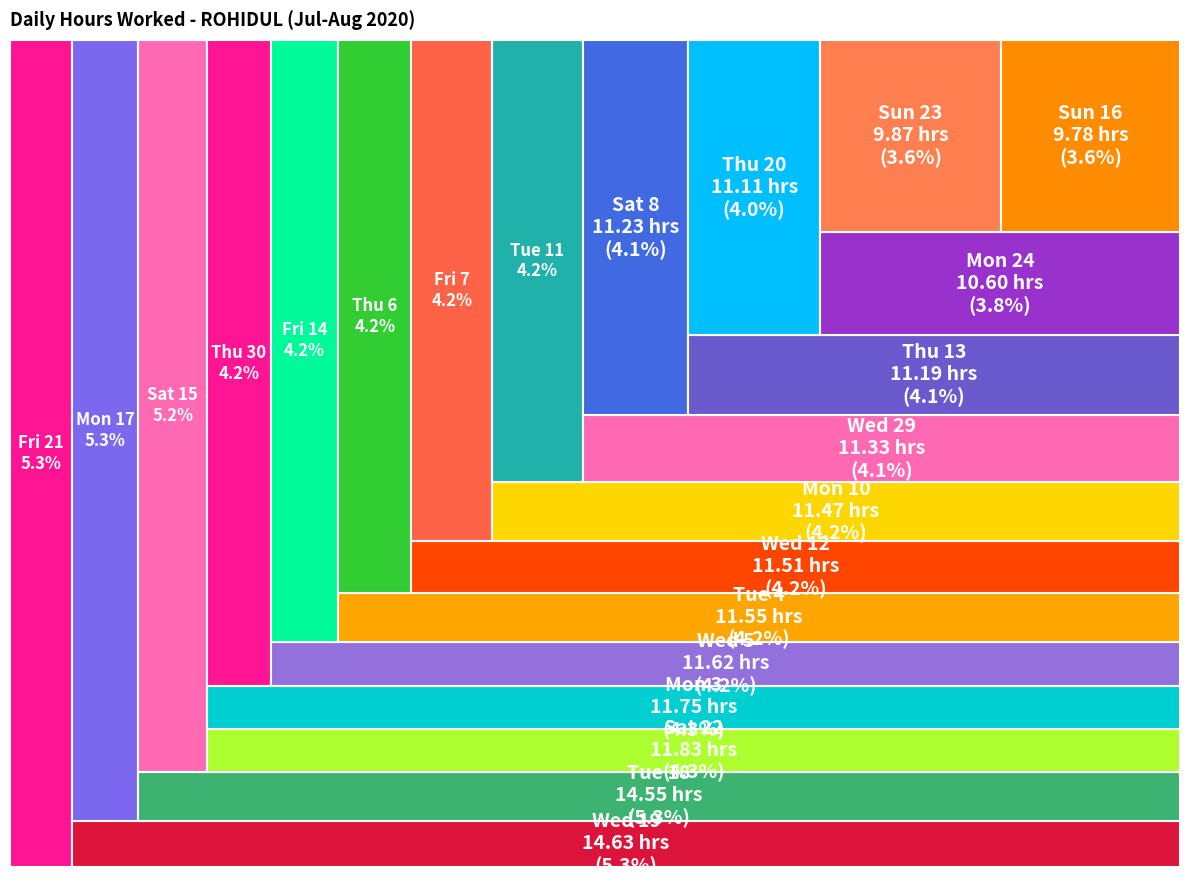

Which has a higher value, Thu 13 or Thu 6?

Thu 6